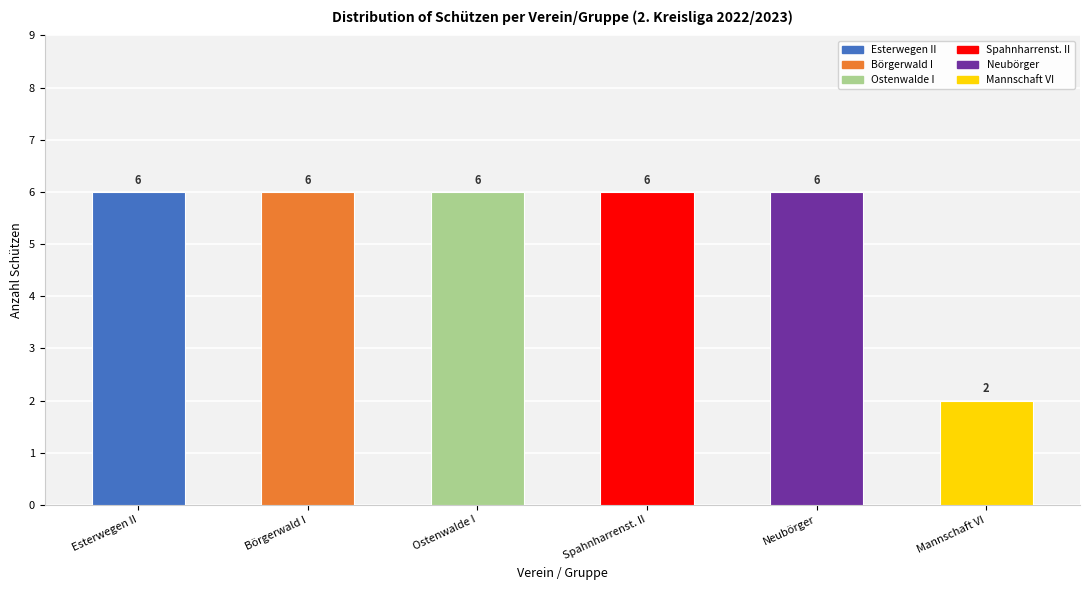

What is the difference between the maximum and minimum values?

4